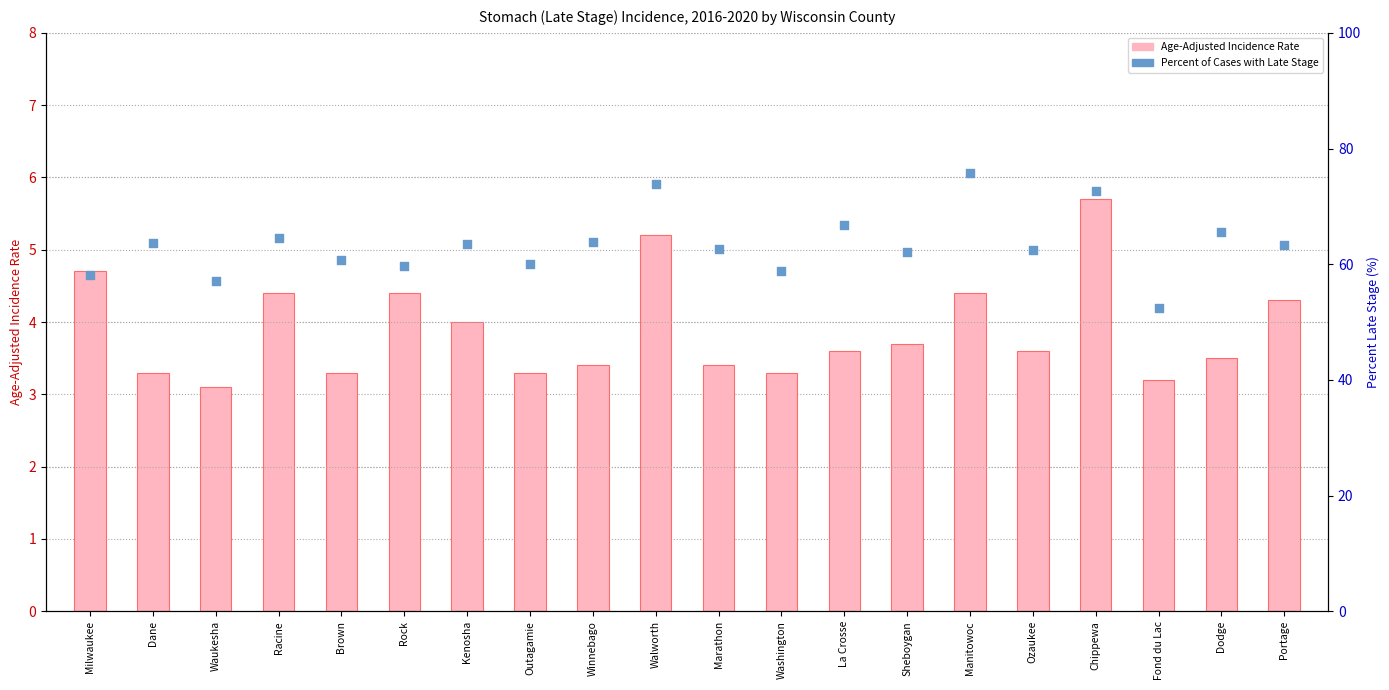

Is the value of Percent of Cases with Late Stage at Dane greater than the value of Age-Adjusted Incidence Rate at Rock?

Yes